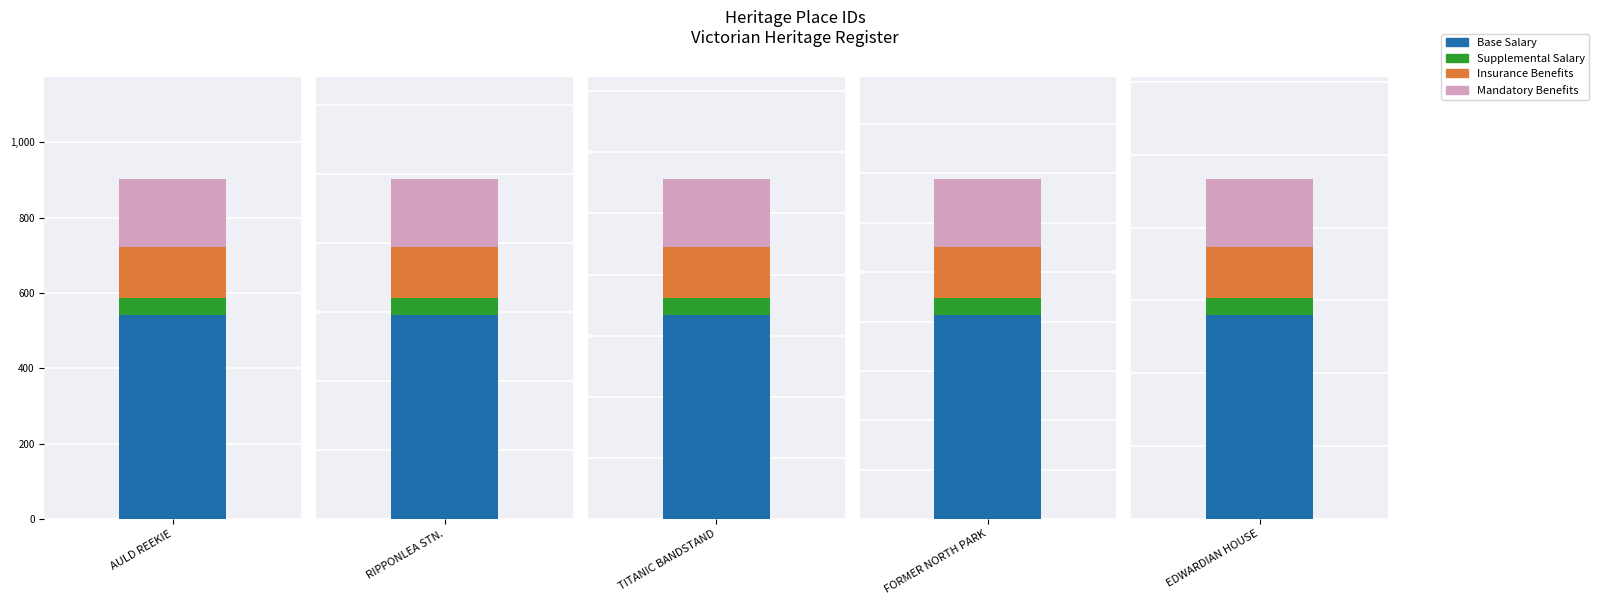

Rank the categories by value from lowest to highest.

AULD REEKIE, RIPPONLEA RAILWAY STATION COMPLEX, TITANIC MEMORIAL BANDSTAND, FORMER NORTH PARK, EDWARDIAN TIMBER HOUSE AND GARDEN